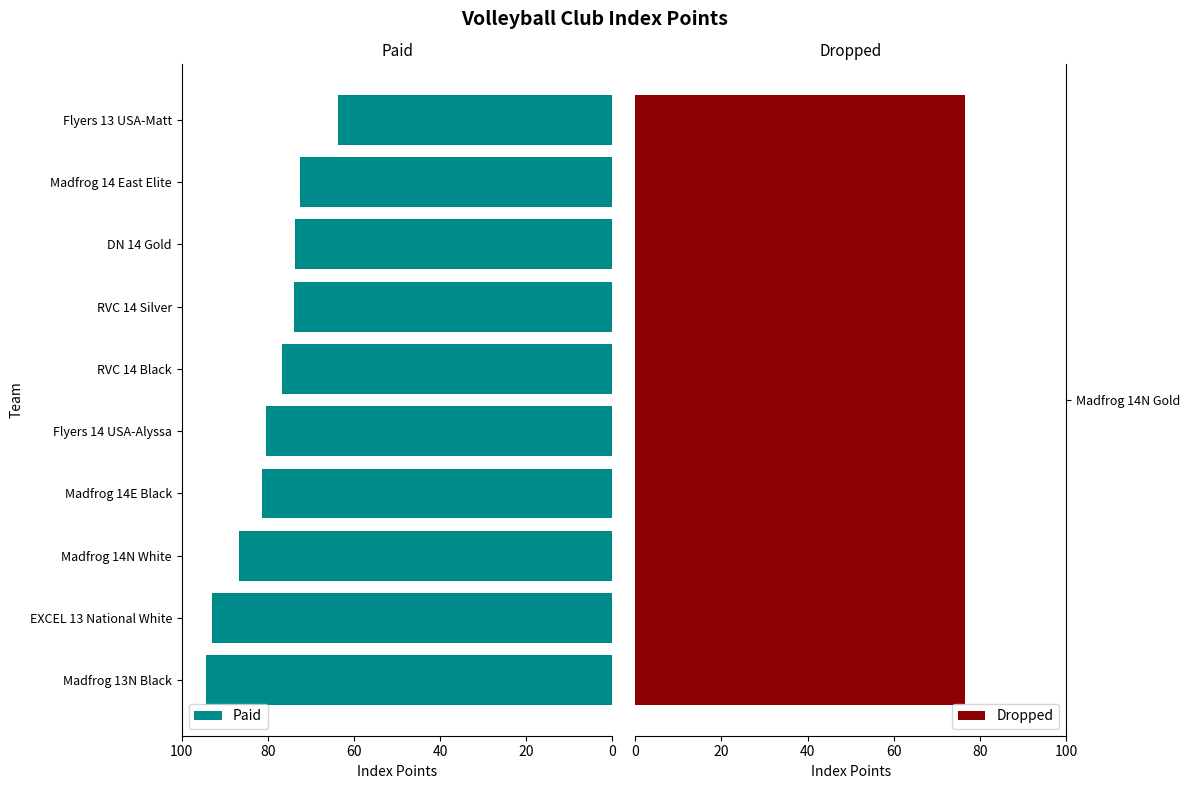

What is the sum of the Paid values at Flyers 13 USA-Matt and Madfrog 14N White?

150.5